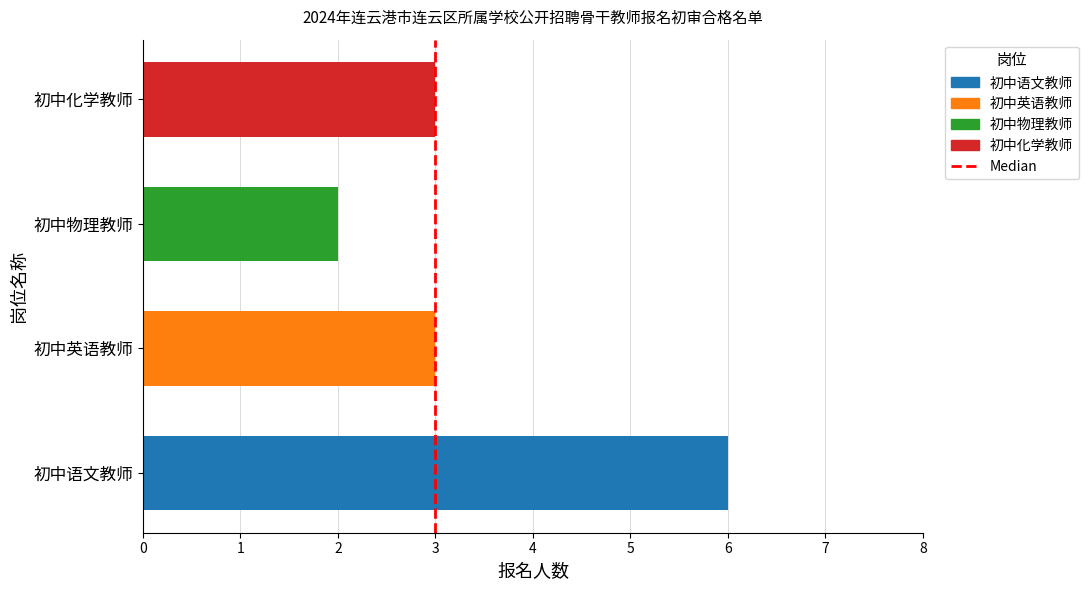

What is the change in value from 初中语文教师 to 初中英语教师?

-3